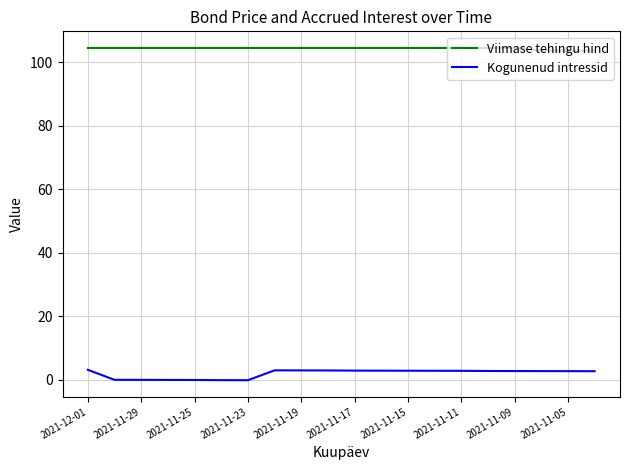

Rank the series by their average value, from lowest to highest.

Kogunenud intressid, Viimase tehingu hind